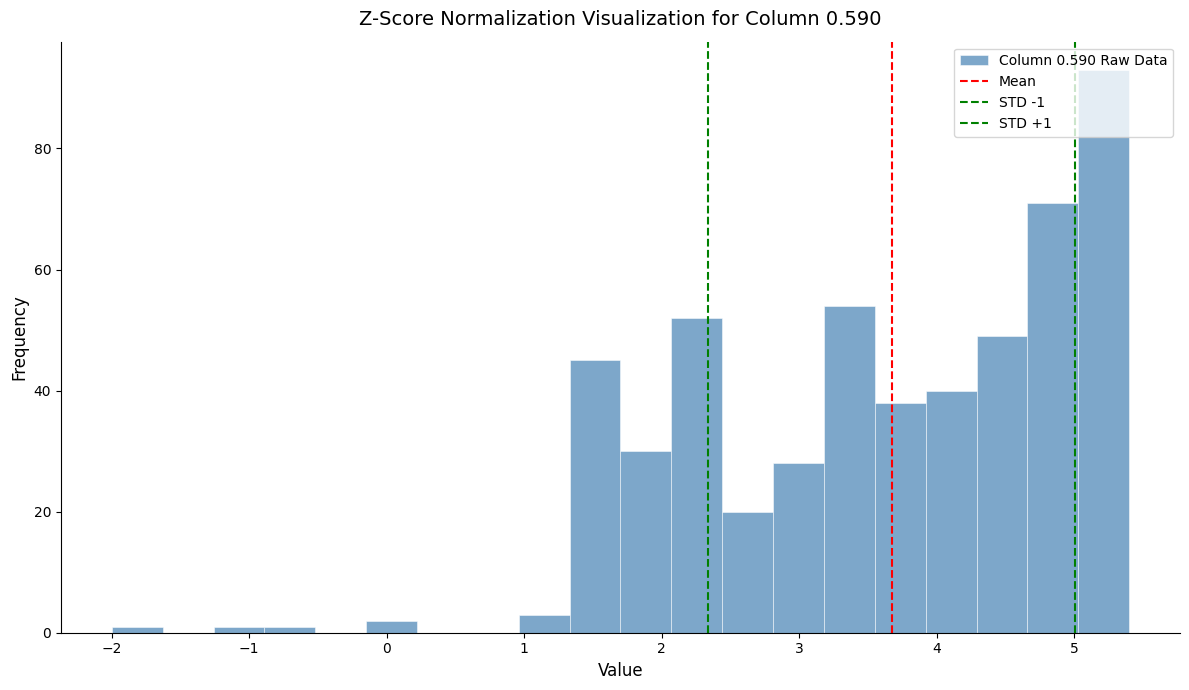

Read against the x-axis, roughly where is the centre of the tallest bar?

5.2